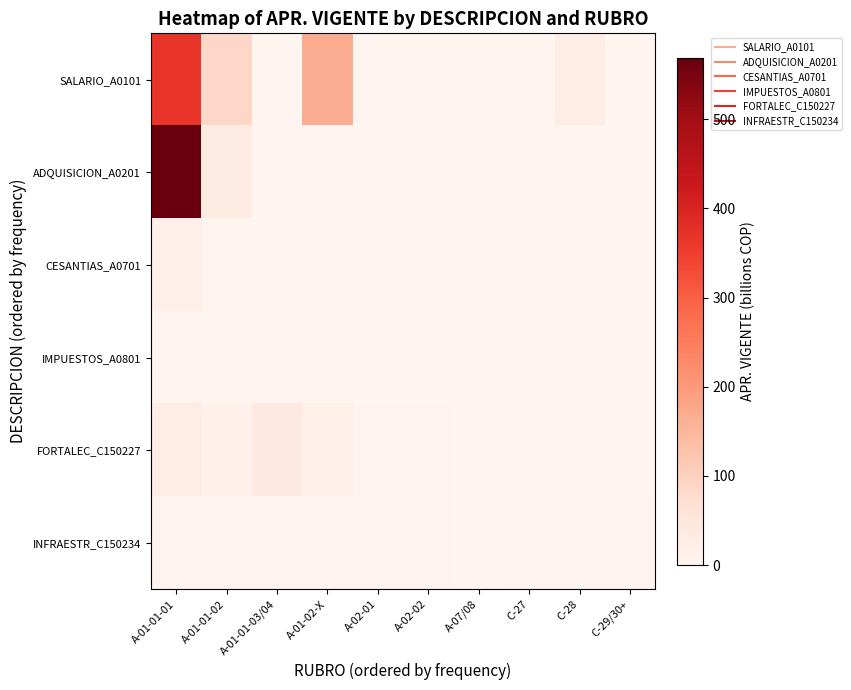

At C-27, list the series in order from largest to smallest.

INFRAESTR_C150234, FORTALEC_C150227, SALARIO_A0101, ADQUISICION_A0201, CESANTIAS_A0701, IMPUESTOS_A0801